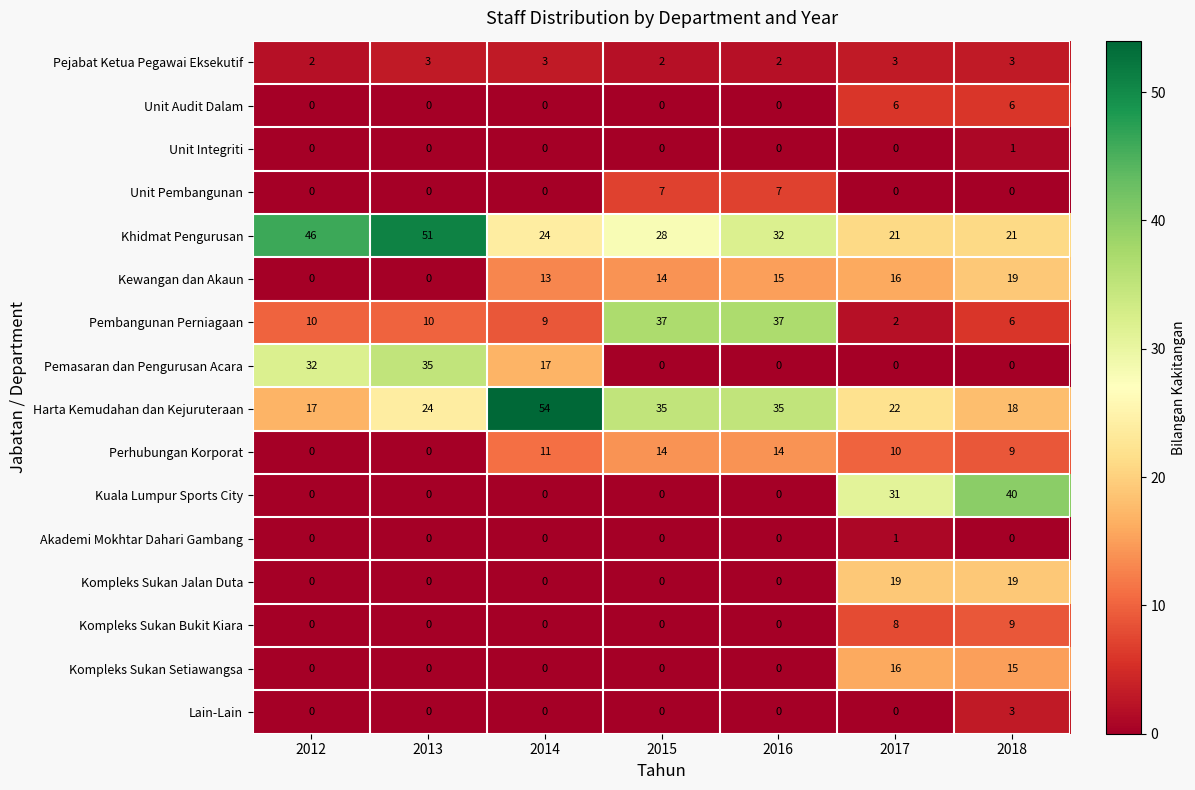

At which category is the sum across all series the highest?

2018